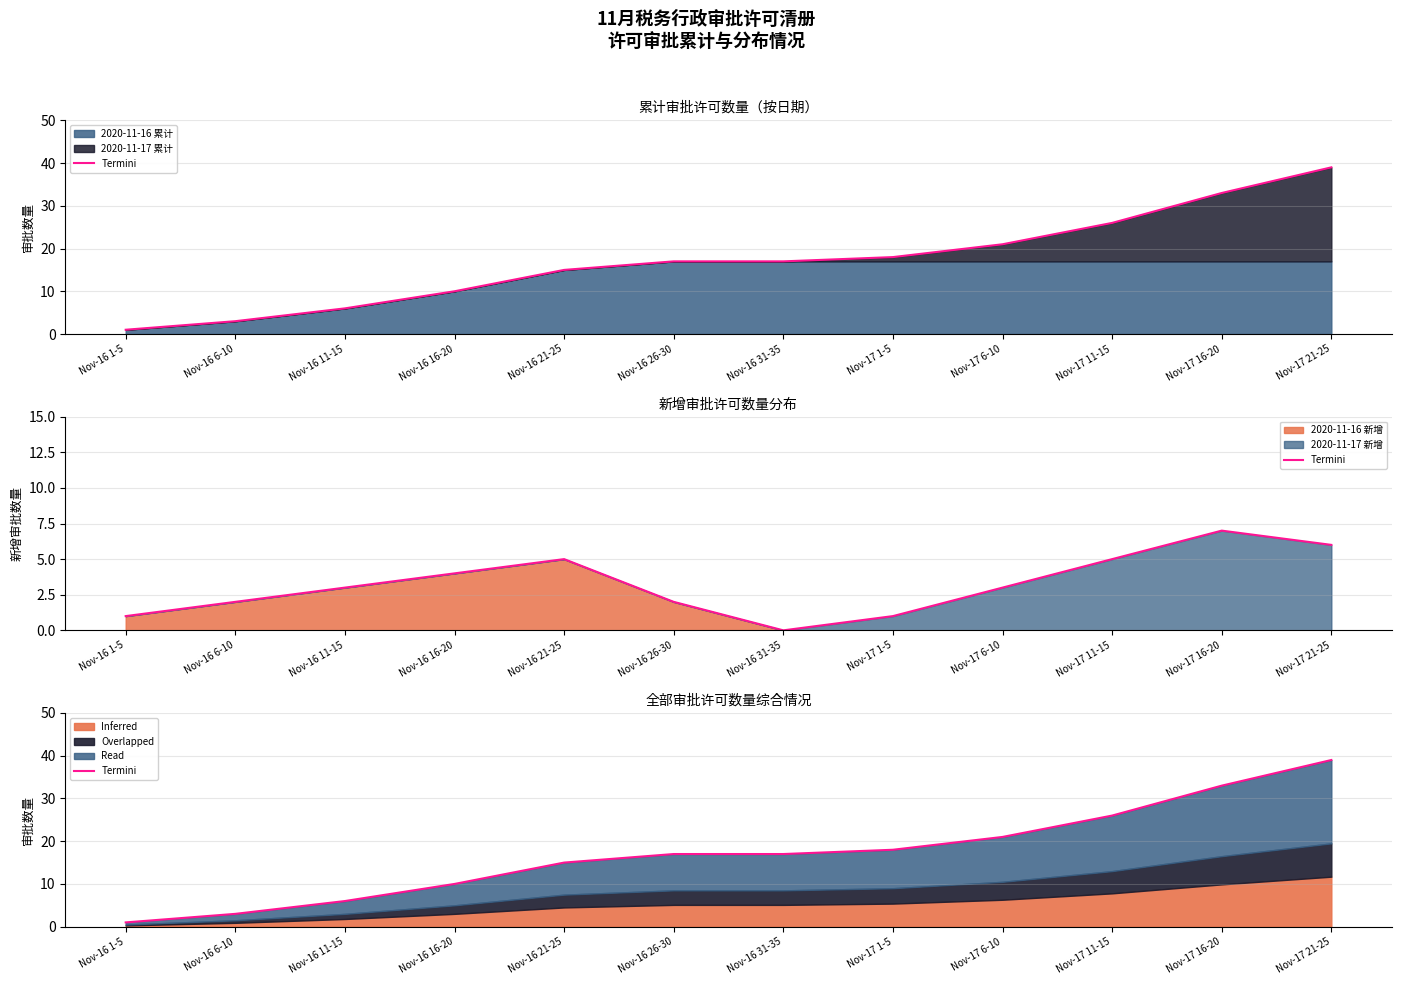

Reading right to left, what are all the values shown in this chart?

Nov-17 21-25=39	Nov-17 16-20=33	Nov-17 11-15=26	Nov-17 6-10=21	Nov-17 1-5=18	Nov-16 31-35=17	Nov-16 26-30=17	Nov-16 21-25=15	Nov-16 16-20=10	Nov-16 11-15=6	Nov-16 6-10=3	Nov-16 1-5=1